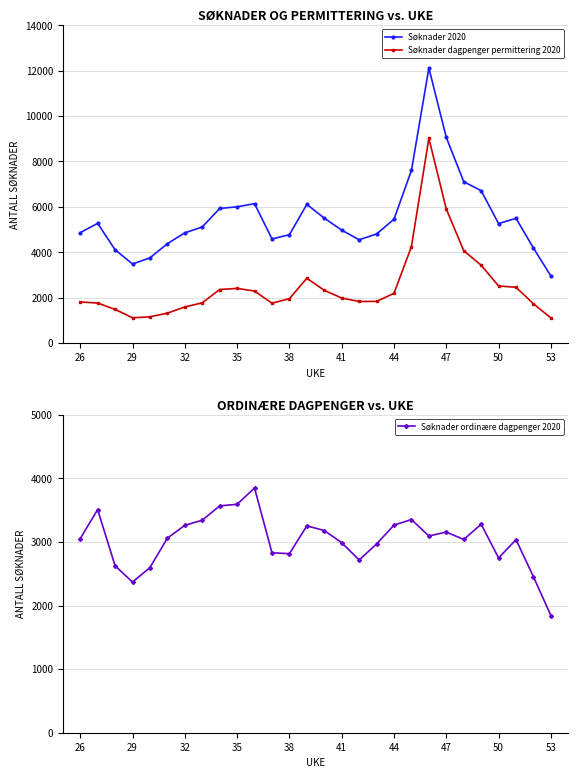

What is the difference between the second highest and second lowest values in the Søknader ordinære dagpenger 2020 series?

1223